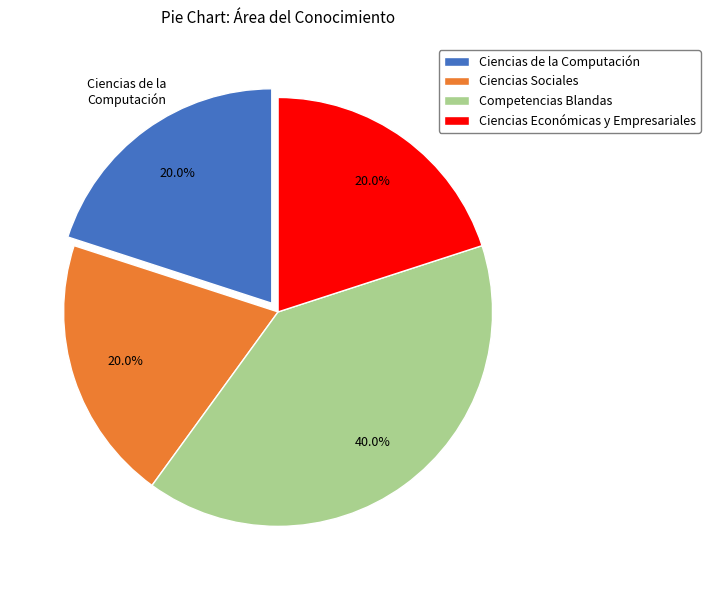

What is the largest slice in the pie chart?

Competencias Blandas